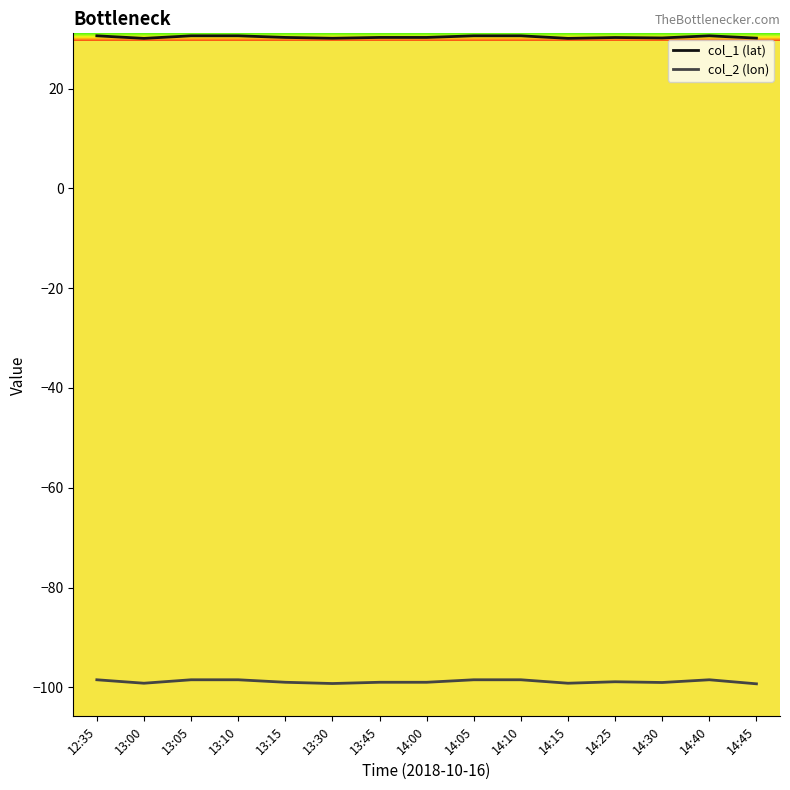

What are all the series names shown in the legend?

col_1 (lat), col_2 (lon)